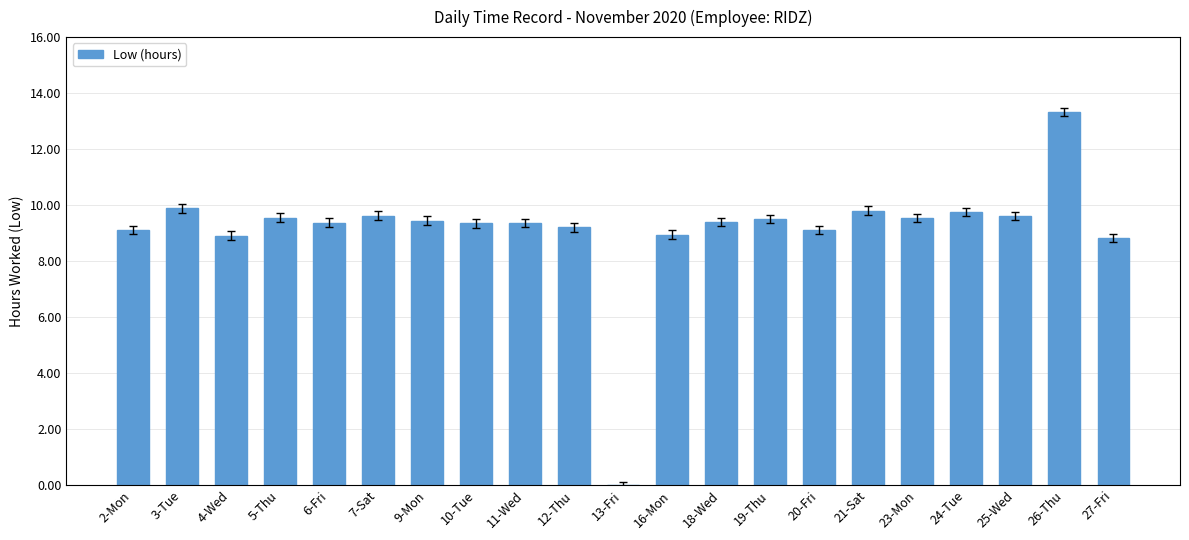

Between 2-Mon and 5-Thu, which is larger?

5-Thu